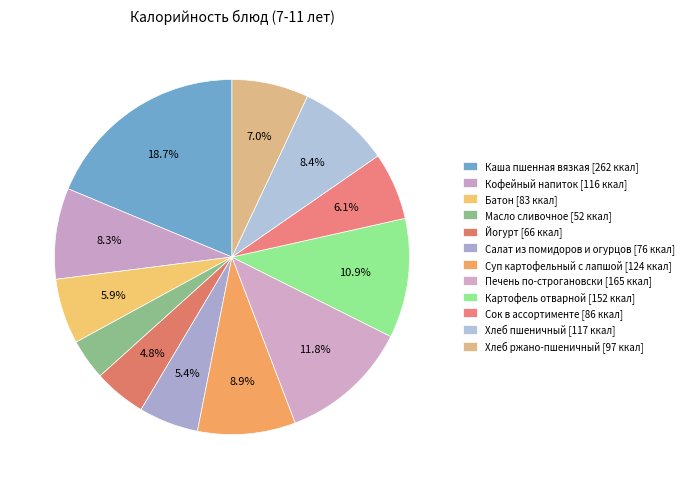

How many slices are in this pie chart?

12